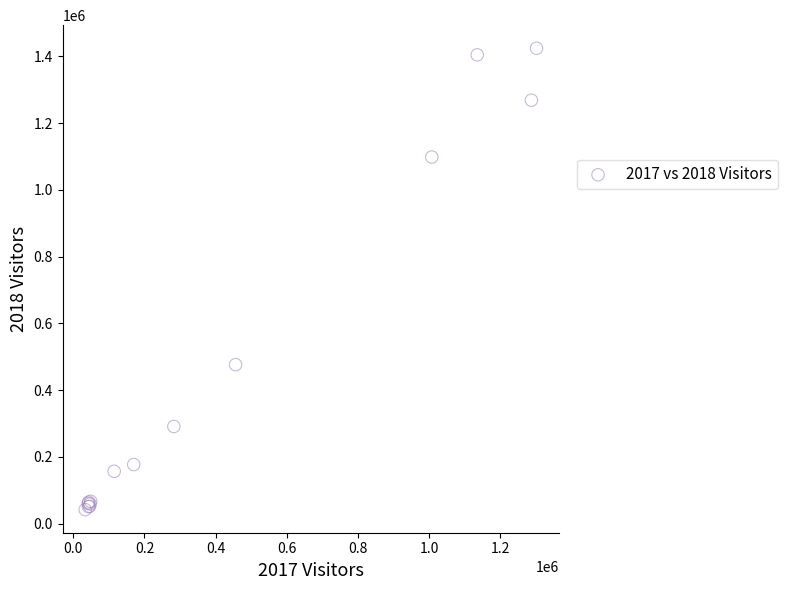

What Y value in the scatter plot is closest to 733236?

476389